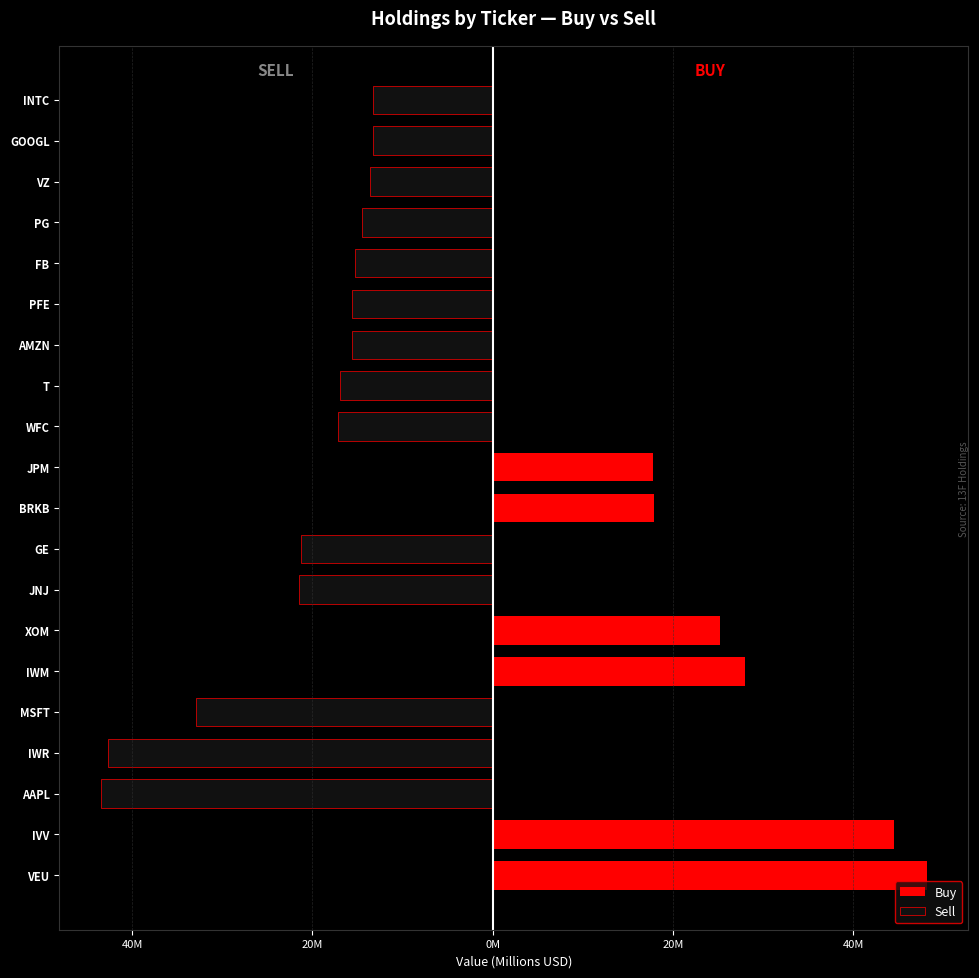

What is the difference between the highest and lowest values at PG?

14.5